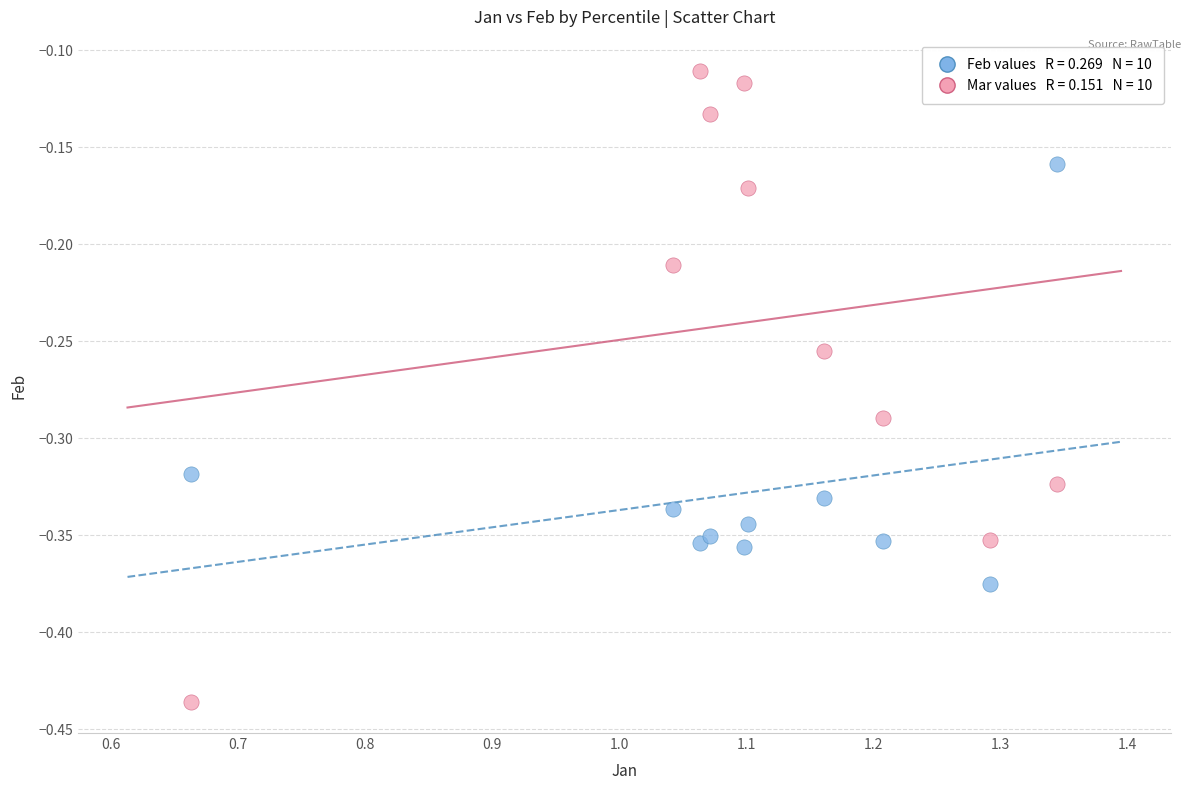

Across all data points, what is the range of X values (max minus min)?

0.7